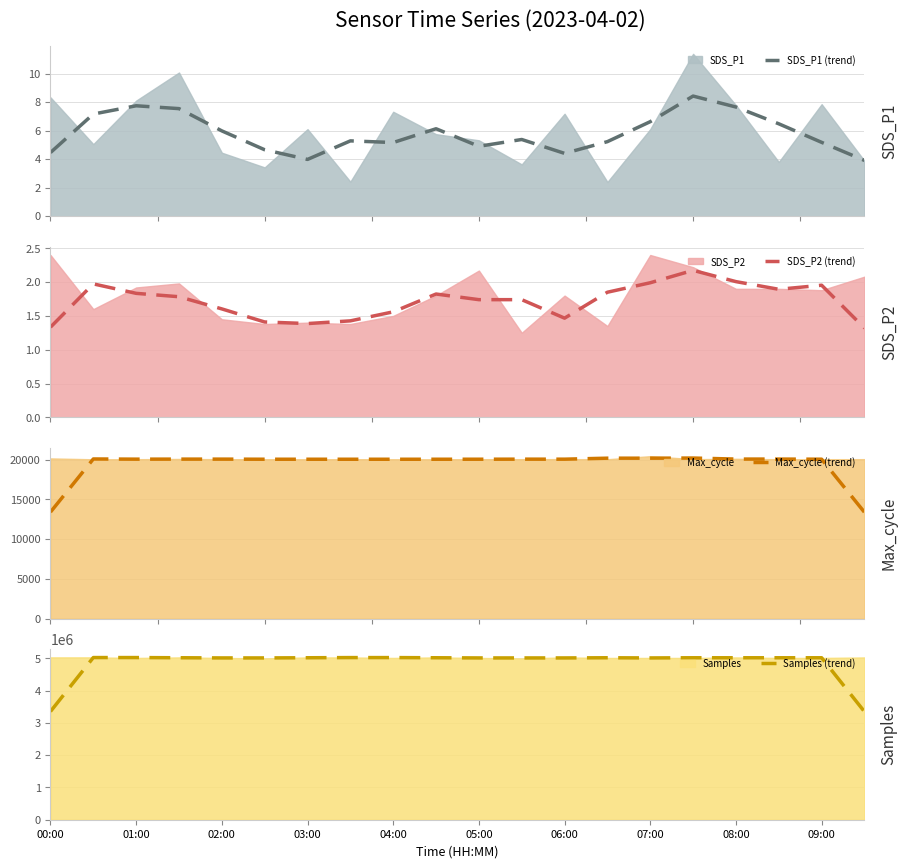

What is the smallest value displayed?

1.3